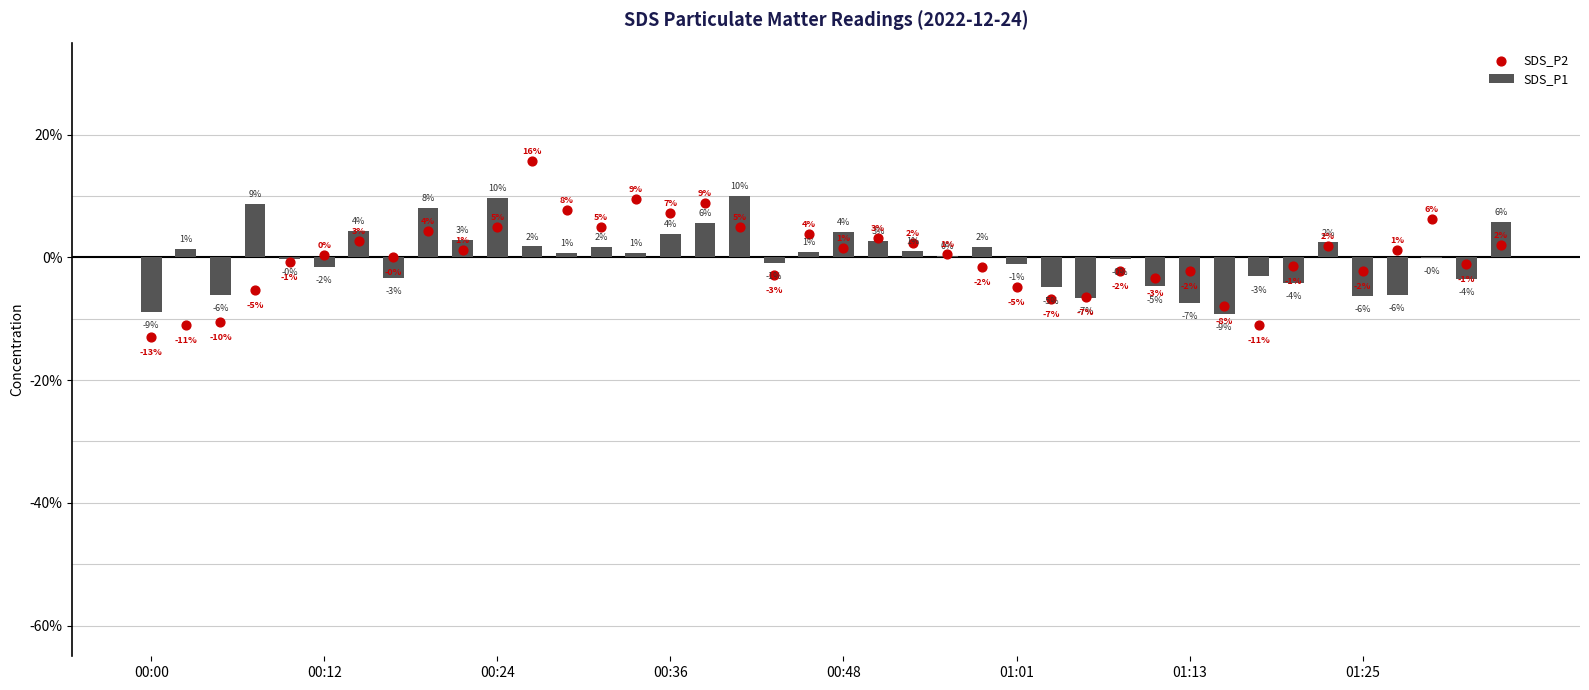

Which series contains the lowest Y value?

SDS_P2